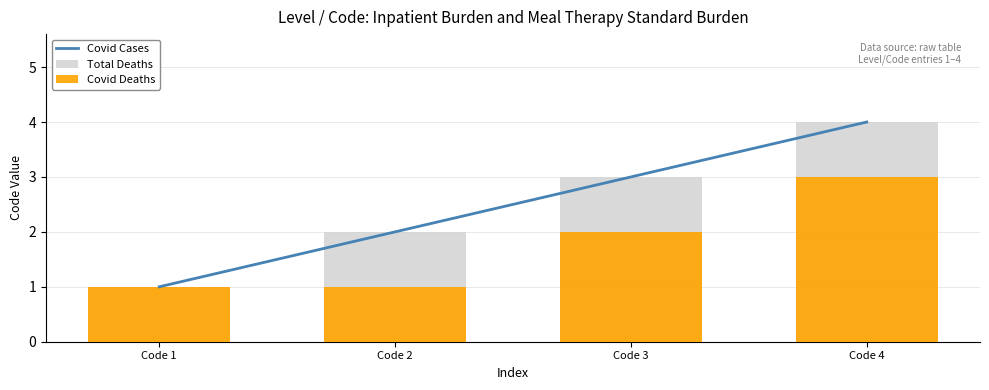

How many groups of bars are there?

4